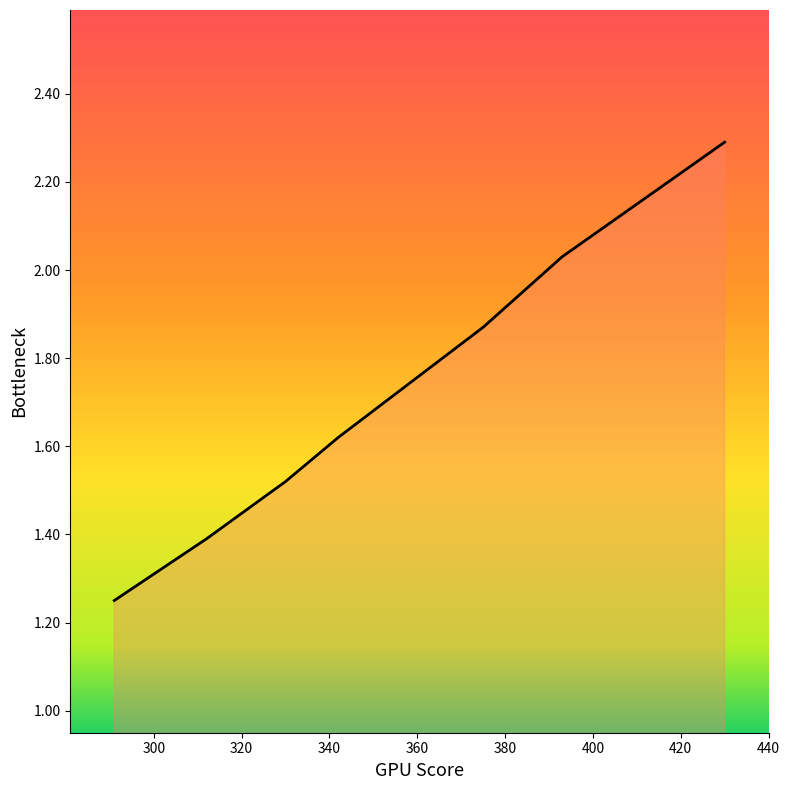

What is the average value?

1.7